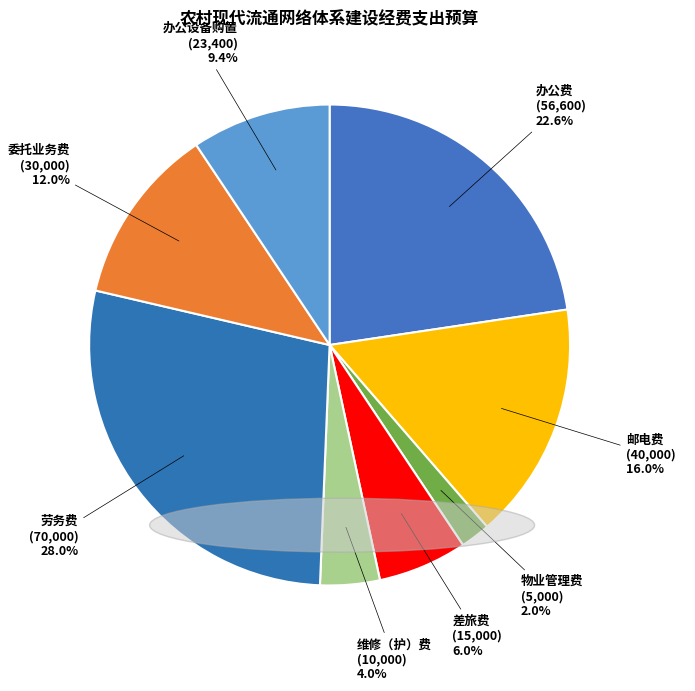

Approximately how many times larger is the value at 劳务费 compared to 办公费?

1.2